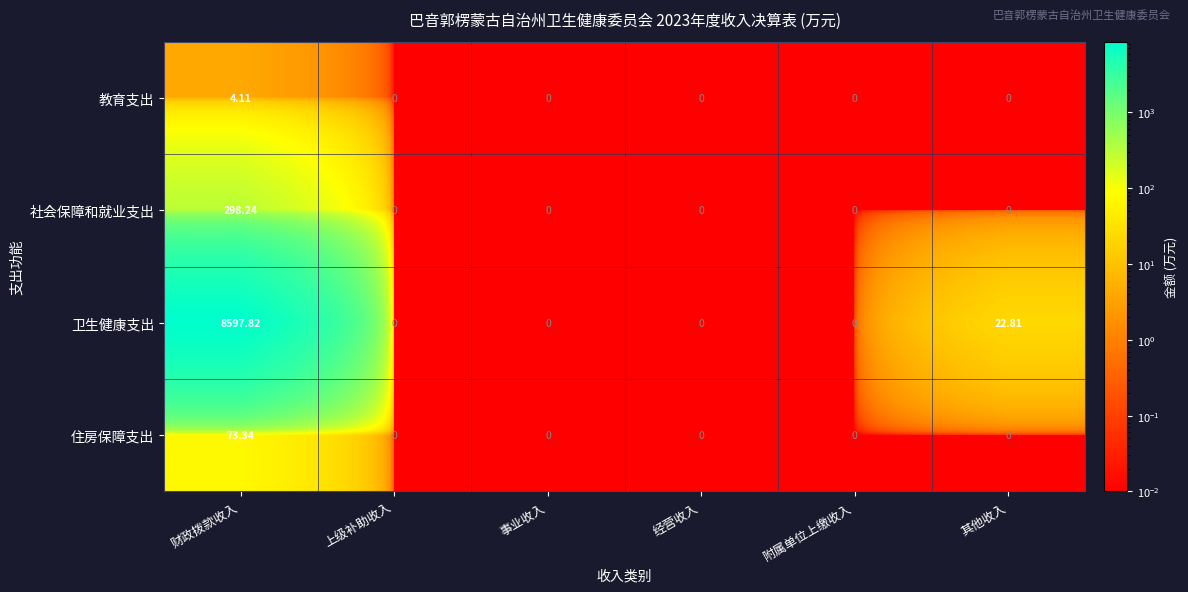

List the series in order of their peak value, lowest first.

教育支出, 住房保障支出, 社会保障和就业支出, 卫生健康支出